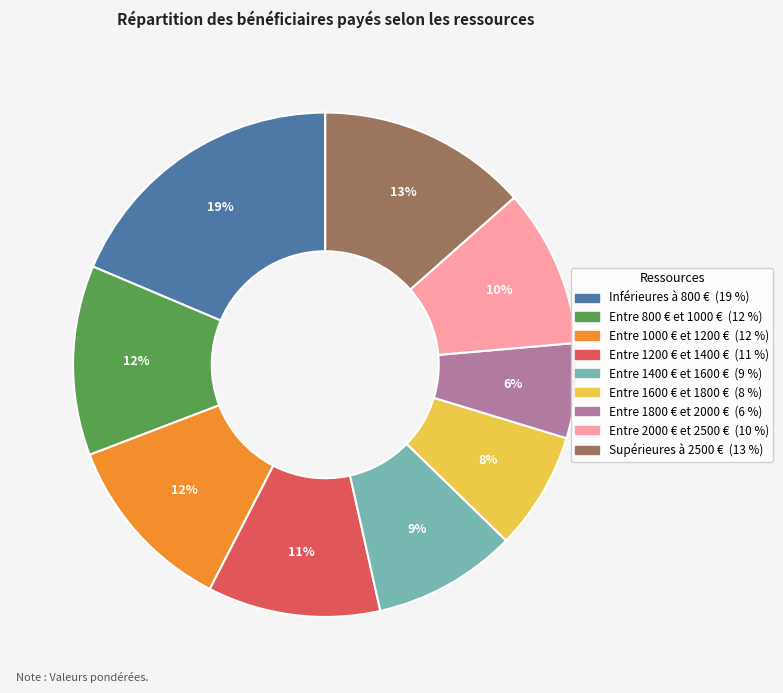

The Entre 800 € et 1000 € slice represents 1% of the pie. True or false?

False